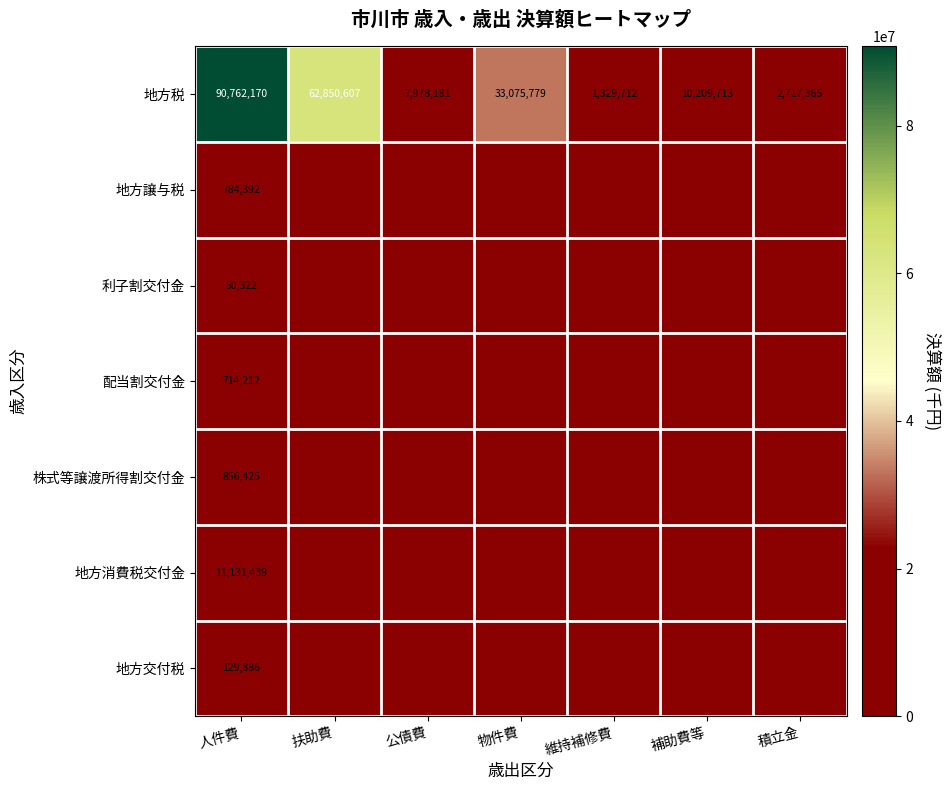

What is the difference between the maximum and minimum values in the 地方税 series?

89432458